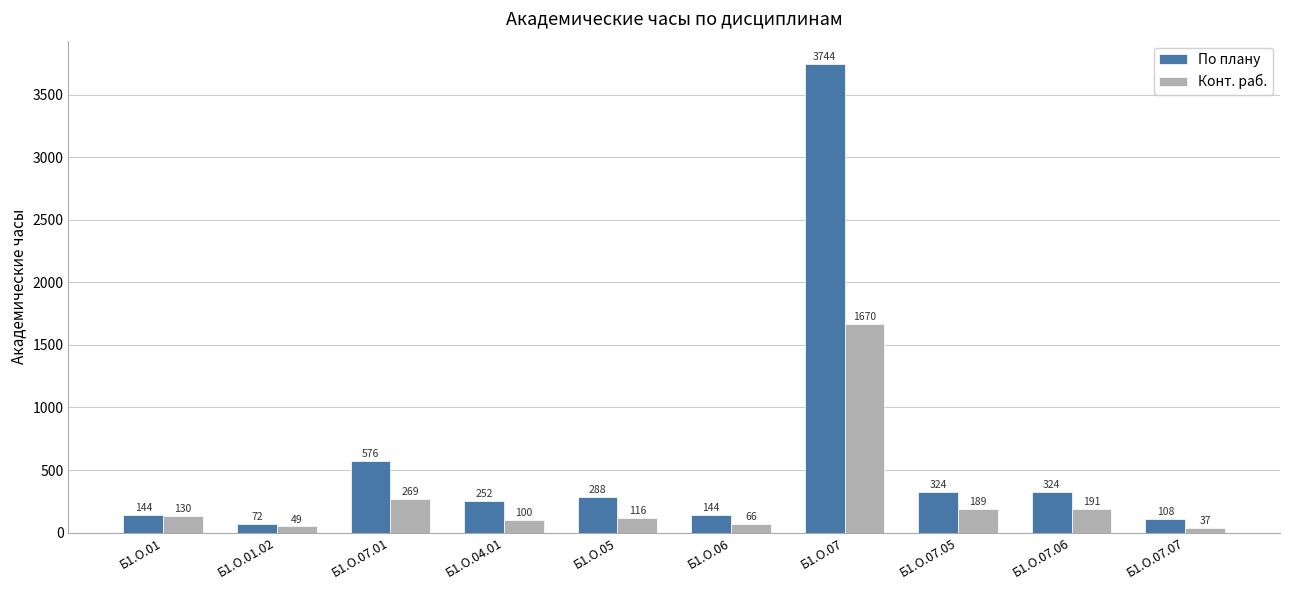

What are all the series names shown in the legend?

По плану, Конт. раб.